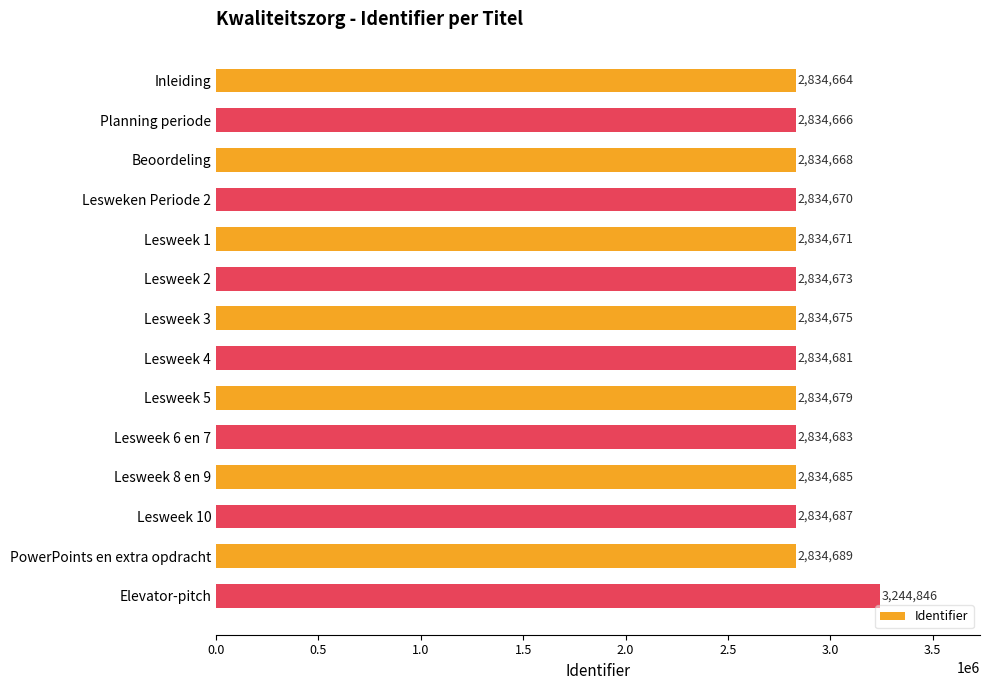

At which category does the chart reach its peak across all series?

Elevator-pitch